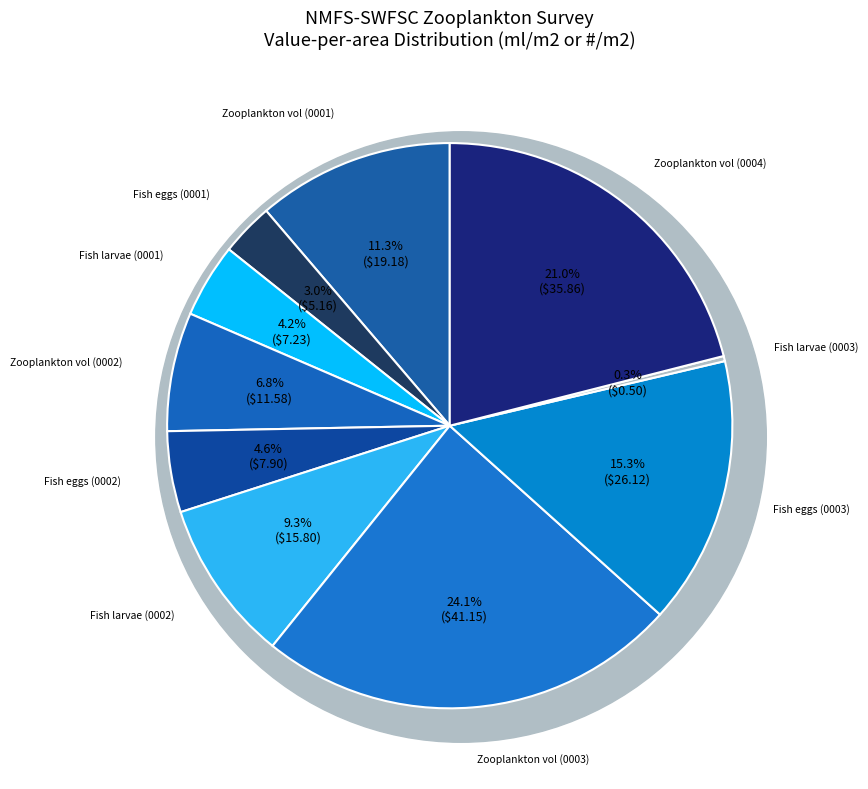

Which has a higher value, 0003_0001 or 0002_0003?

0003_0001